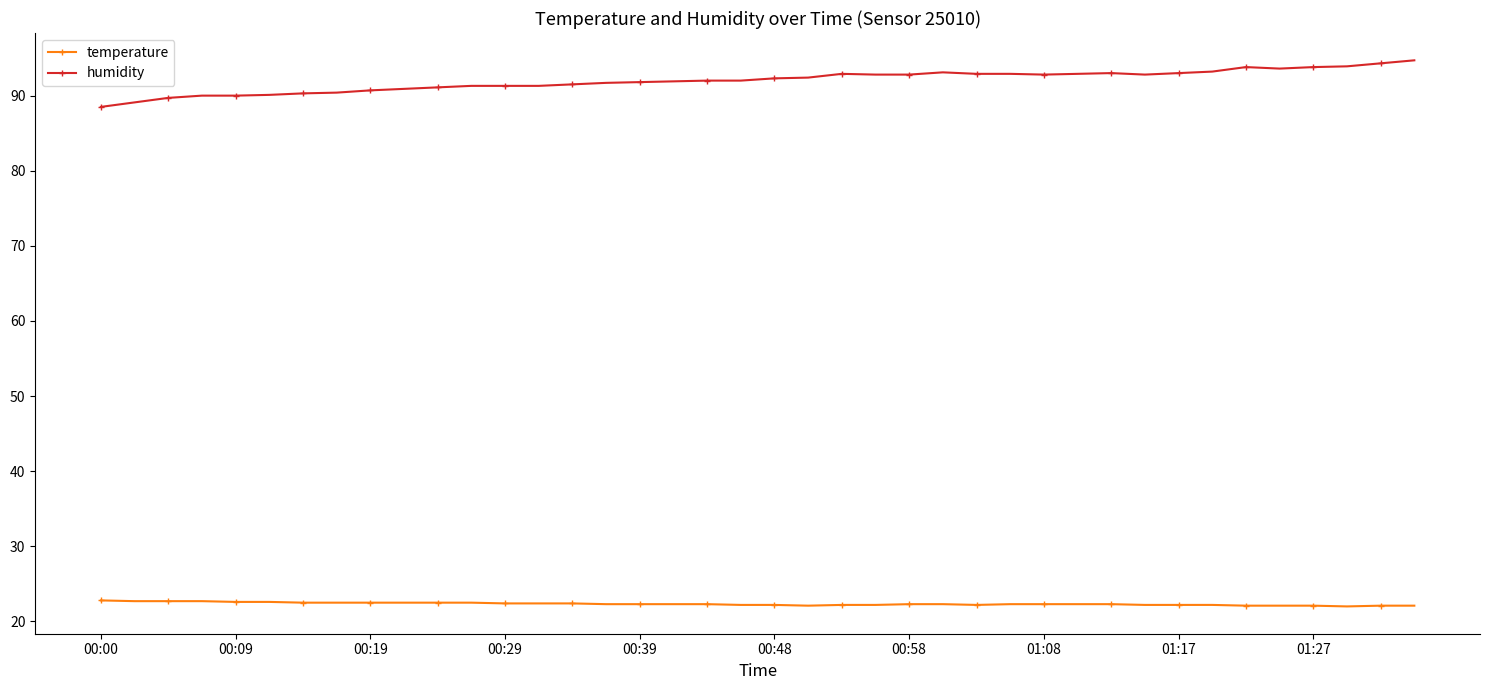

List the series in order of their overall mean, lowest first.

temperature, humidity